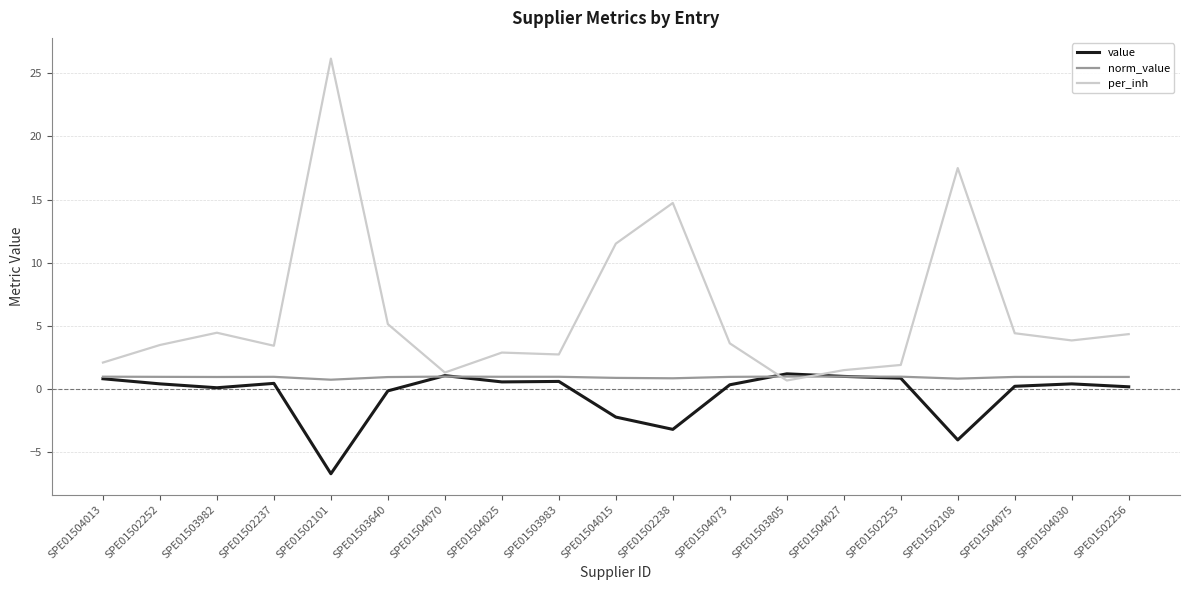

At how many categories does at least one series exceed 9?

4